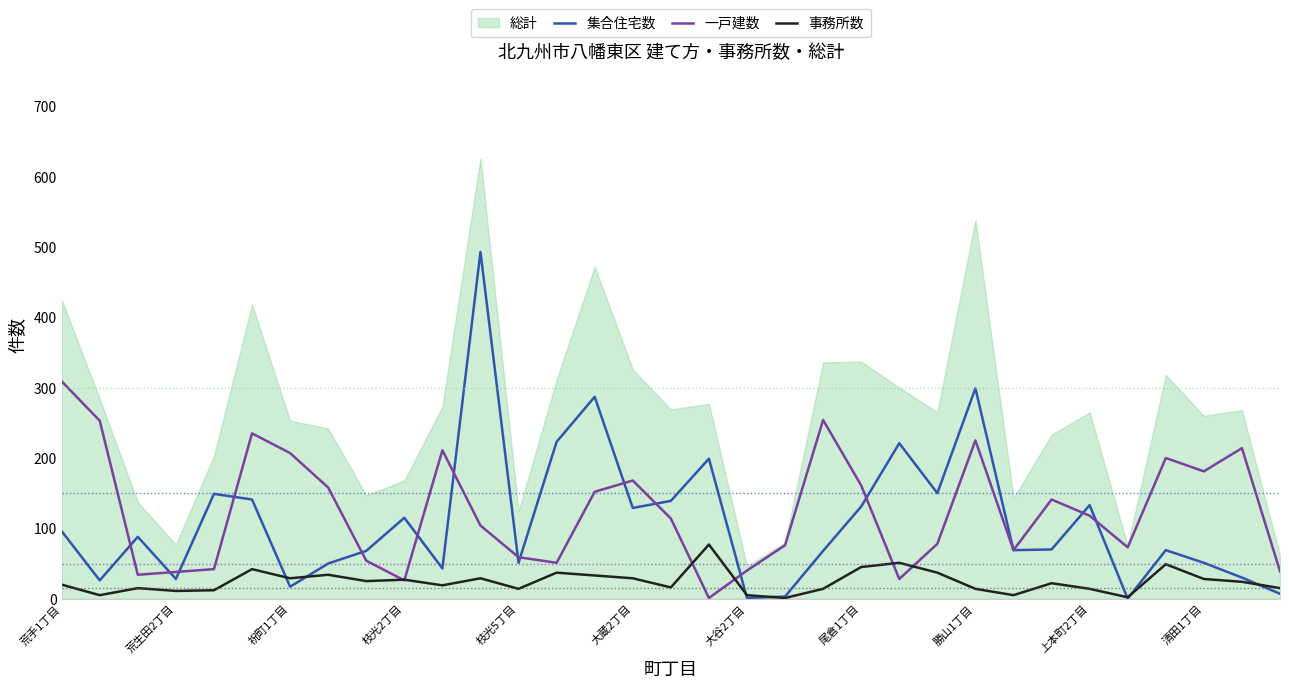

Which category has the highest value in the 一戸建数 series?

荒手1丁目